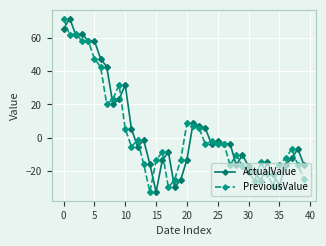

How many lines are shown in the chart?

2